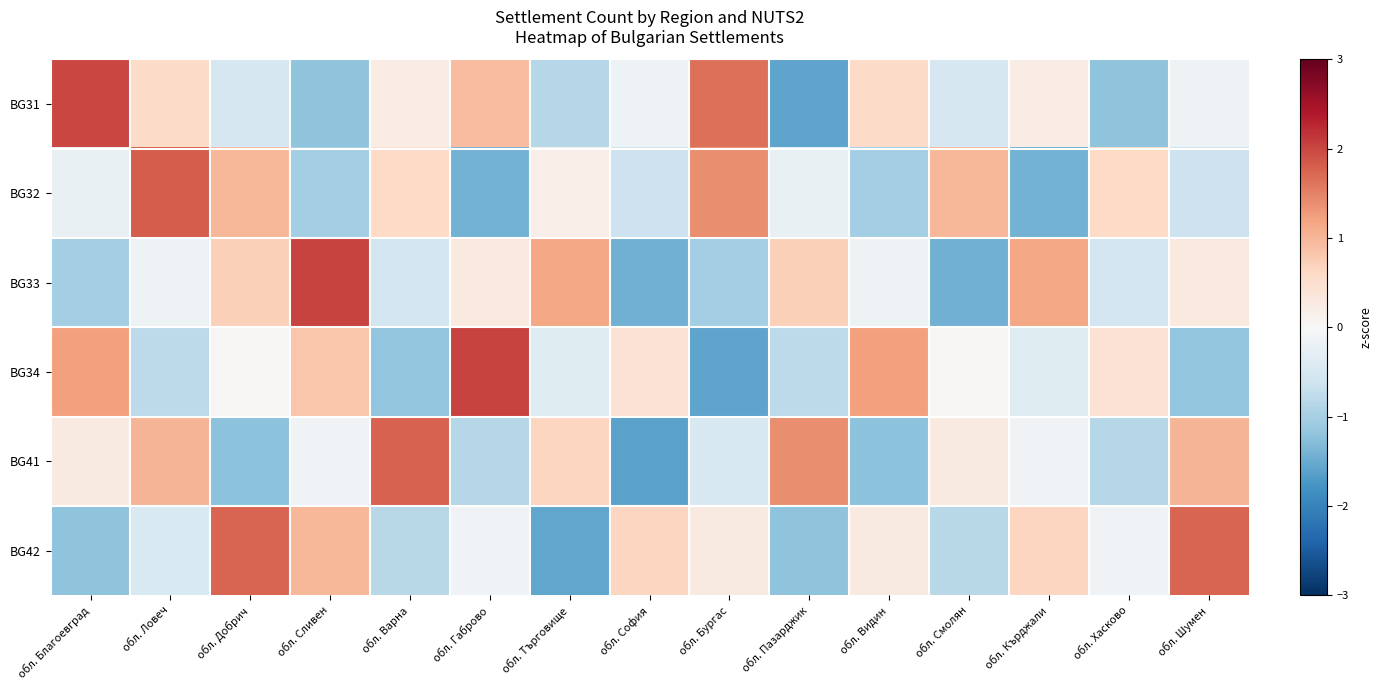

Reading left to right, extract all data points from this chart.

BG31: обл. Благоевград=2.0	обл. Ловеч=0.6	обл. Добрич=-0.5	обл. Сливен=-1.2	обл. Варна=0.2	обл. Габрово=0.9	обл. Търговище=-0.9	обл. София=-0.1	обл. Бургас=1.6	обл. Пазарджик=-1.6	обл. Видин=0.6	обл. Смолян=-0.5	обл. Кърджали=0.2	обл. Хасково=-1.2	обл. Шумен=-0.1
BG32: обл. Благоевград=-0.2	обл. Ловеч=1.8	обл. Добрич=1.0	обл. Сливен=-1.0	обл. Варна=0.6	обл. Габрово=-1.4	обл. Търговище=0.2	обл. София=-0.6	обл. Бургас=1.4	обл. Пазарджик=-0.2	обл. Видин=-1.0	обл. Смолян=1.0	обл. Кърджали=-1.4	обл. Хасково=0.6	обл. Шумен=-0.6
BG33: обл. Благоевград=-1.0	обл. Ловеч=-0.1	обл. Добрич=0.7	обл. Сливен=2.0	обл. Варна=-0.6	обл. Габрово=0.3	обл. Търговище=1.2	обл. София=-1.4	обл. Бургас=-1.0	обл. Пазарджик=0.7	обл. Видин=-0.1	обл. Смолян=-1.4	обл. Кърджали=1.2	обл. Хасково=-0.6	обл. Шумен=0.3
BG34: обл. Благоевград=1.2	обл. Ловеч=-0.8	обл. Добрич=0.0	обл. Сливен=0.8	обл. Варна=-1.2	обл. Габрово=2.0	обл. Търговище=-0.4	обл. София=0.4	обл. Бургас=-1.6	обл. Пазарджик=-0.8	обл. Видин=1.2	обл. Смолян=0.0	обл. Кърджали=-0.4	обл. Хасково=0.4	обл. Шумен=-1.2
BG41: обл. Благоевград=0.3	обл. Ловеч=1.0	обл. Добрич=-1.2	обл. Сливен=-0.1	обл. Варна=1.8	обл. Габрово=-0.8	обл. Търговище=0.6	обл. София=-1.6	обл. Бургас=-0.5	обл. Пазарджик=1.4	обл. Видин=-1.2	обл. Смолян=0.3	обл. Кърджали=-0.1	обл. Хасково=-0.8	обл. Шумен=1.0
BG42: обл. Благоевград=-1.2	обл. Ловеч=-0.5	обл. Добрич=1.7	обл. Сливен=1.0	обл. Варна=-0.8	обл. Габрово=-0.1	обл. Търговище=-1.6	обл. София=0.6	обл. Бургас=0.3	обл. Пазарджик=-1.2	обл. Видин=0.3	обл. Смолян=-0.8	обл. Кърджали=0.6	обл. Хасково=-0.1	обл. Шумен=1.7